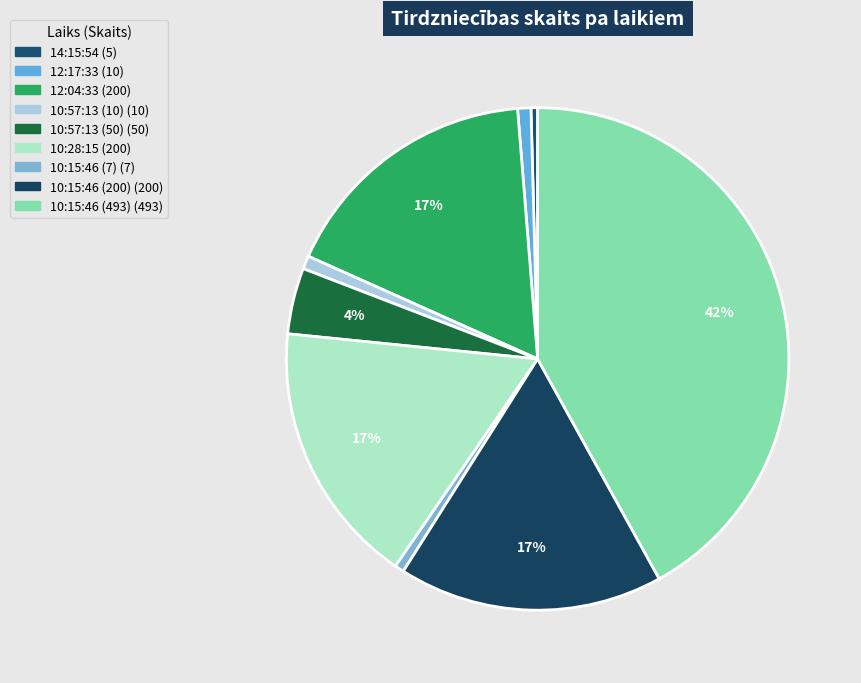

Which slice is the smallest?

14:15:54